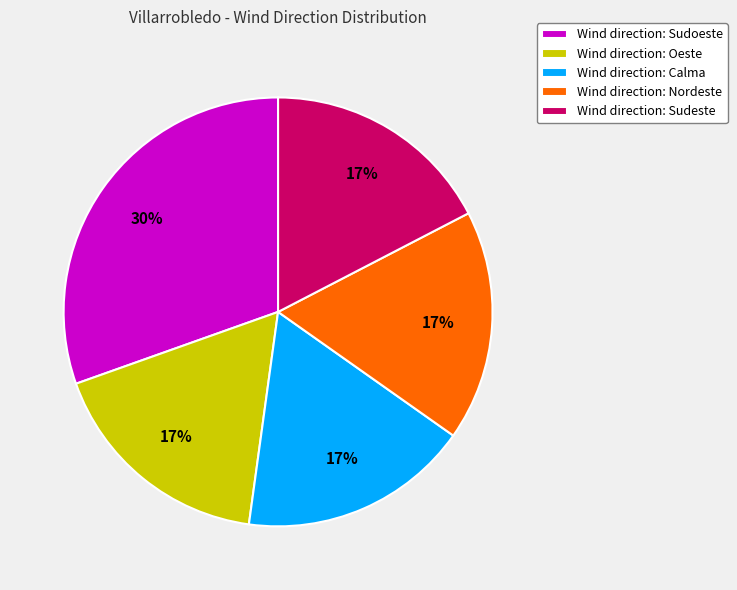

Does any single category account for the majority?

No